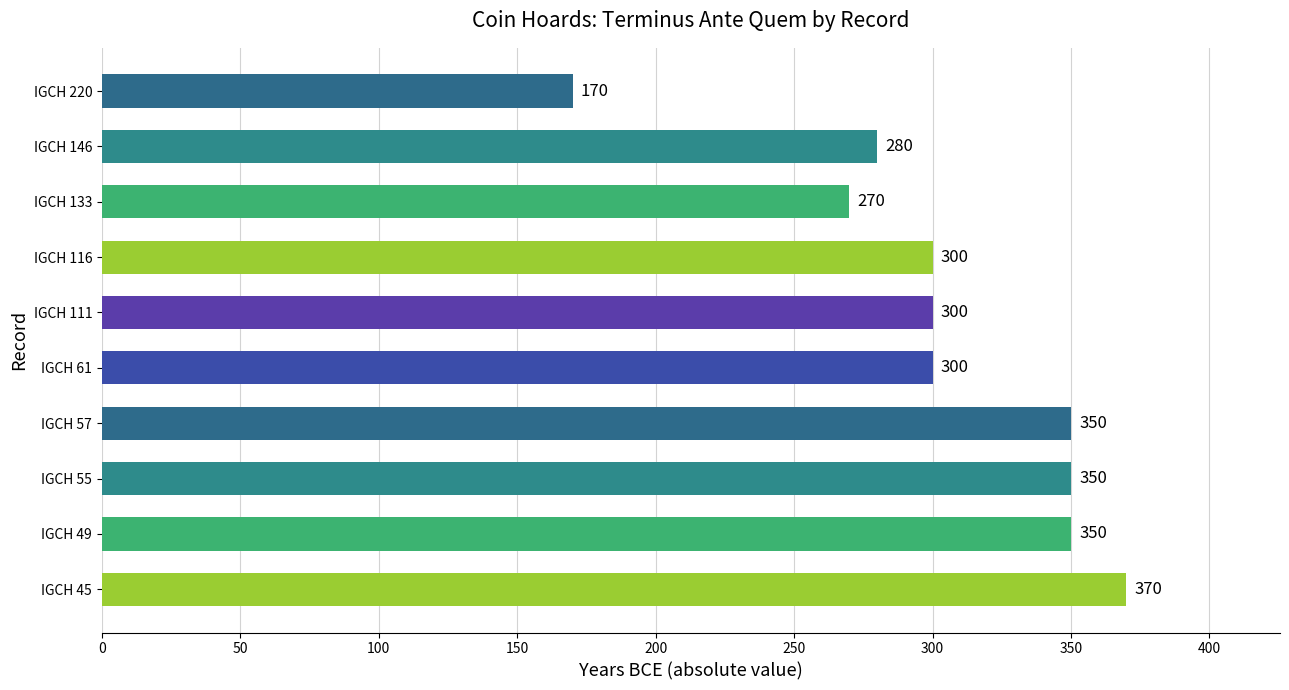

What is the difference between the second highest and minimum values?

180